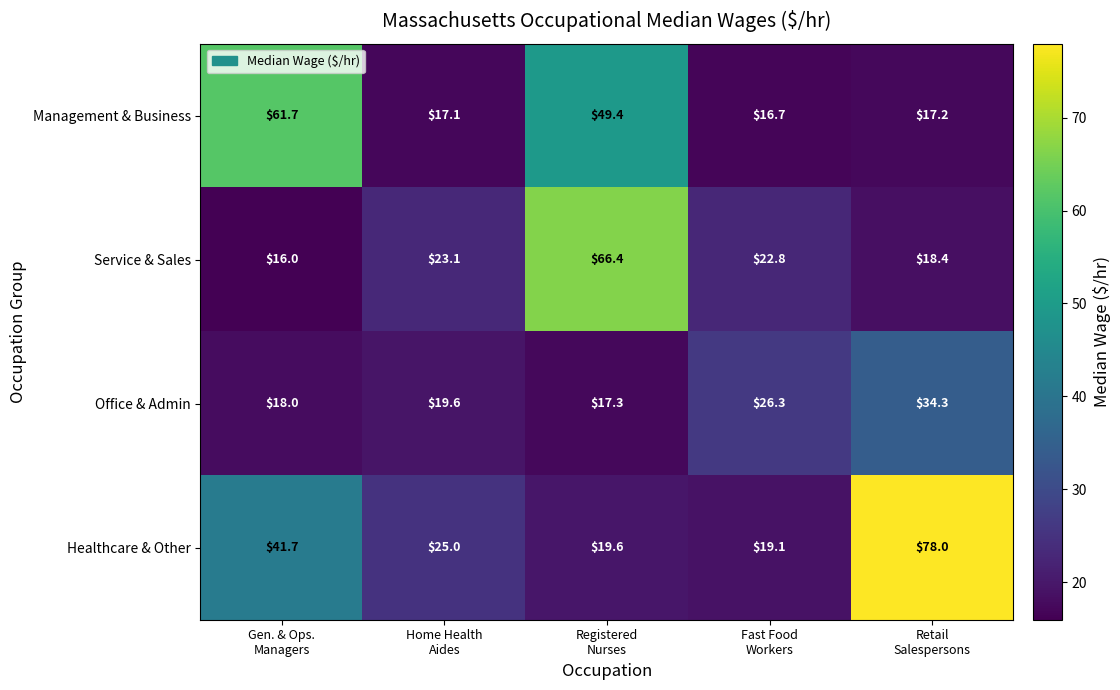

Reading left to right, list all the values displayed in this chart.

Management & Business: 61.7	17.1	49.4	16.7	17.2
Service & Sales: 16.0	23.1	66.4	22.8	18.4
Office & Admin: 18.0	19.6	17.3	26.3	34.3
Healthcare & Other: 41.7	25.0	19.6	19.1	78.0